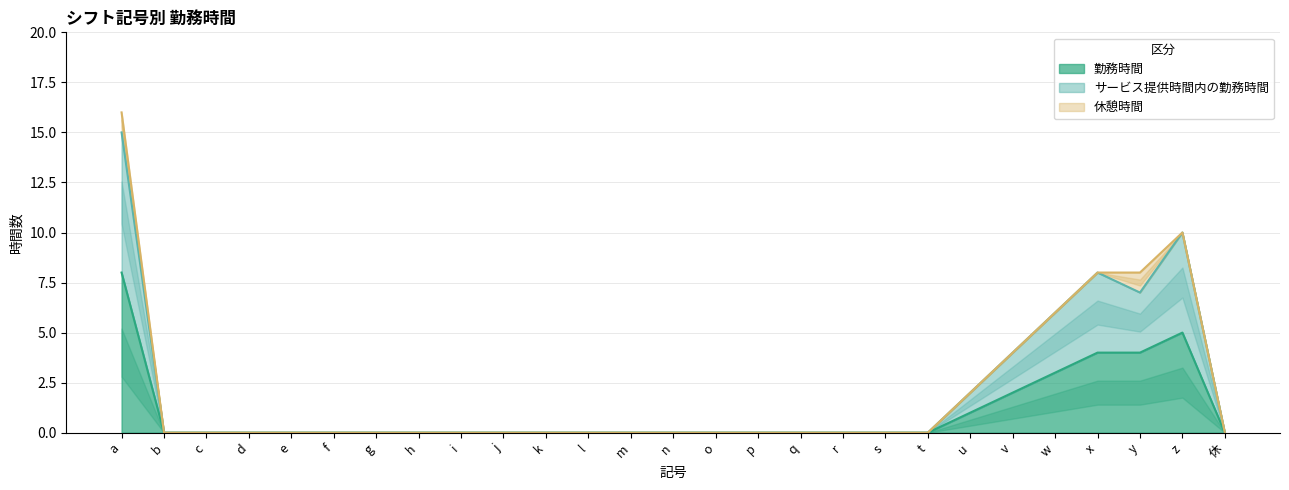

What is the maximum value for 勤務時間?

8